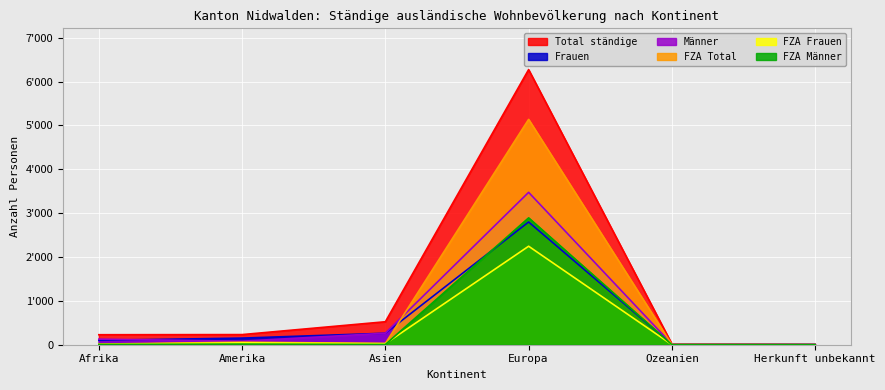

True or false: Total ständige and FZA Total intersect in this chart.

False